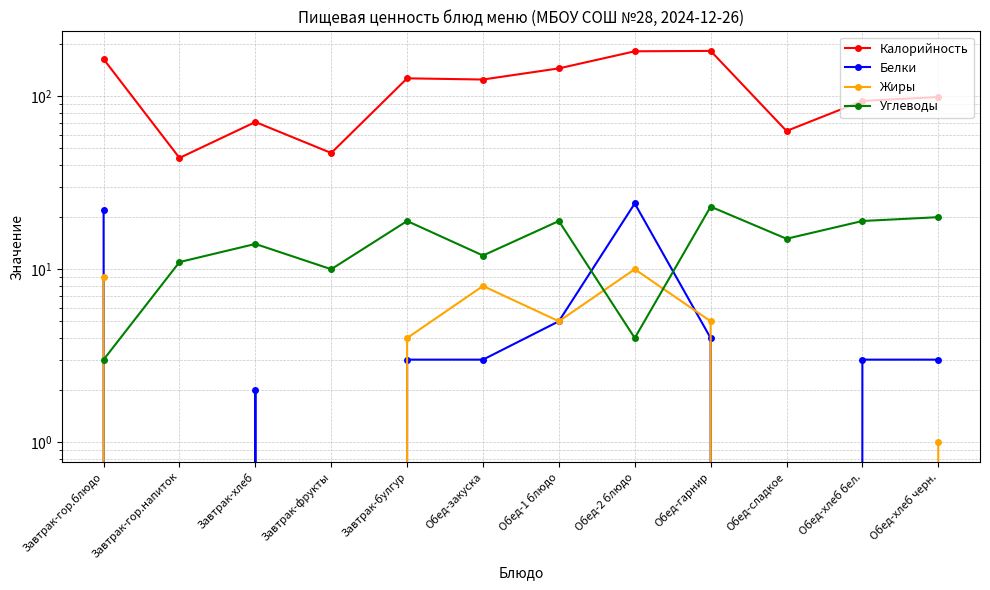

Between Завтрак-хлеб and Обед-хлеб черн., which is larger?

Обед-хлеб черн.